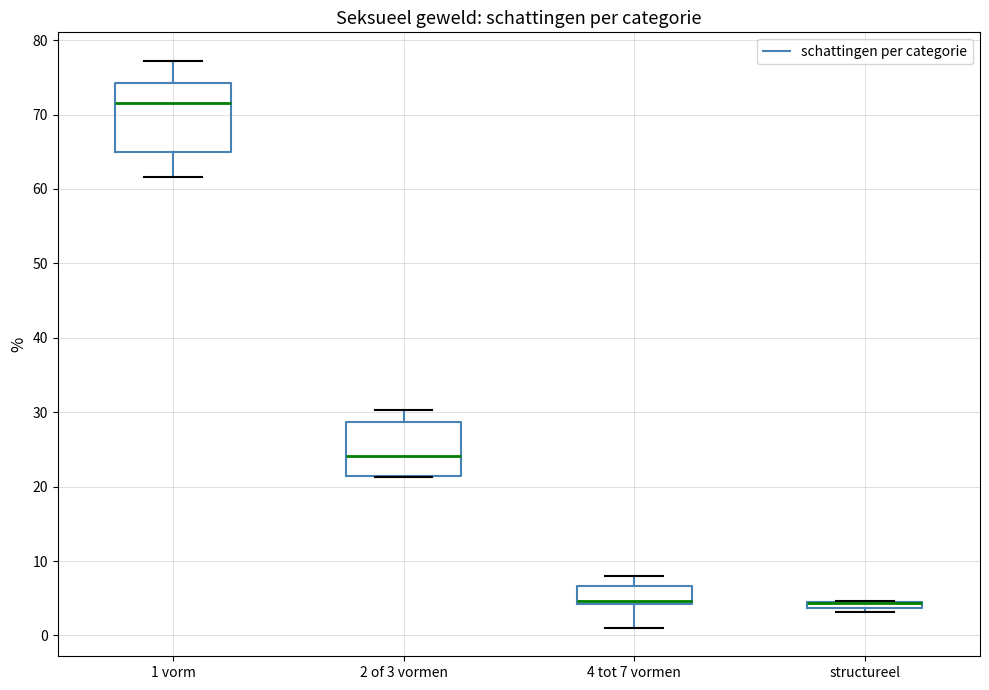

Which box is the tallest, from its lower edge to its upper edge?

1 vorm